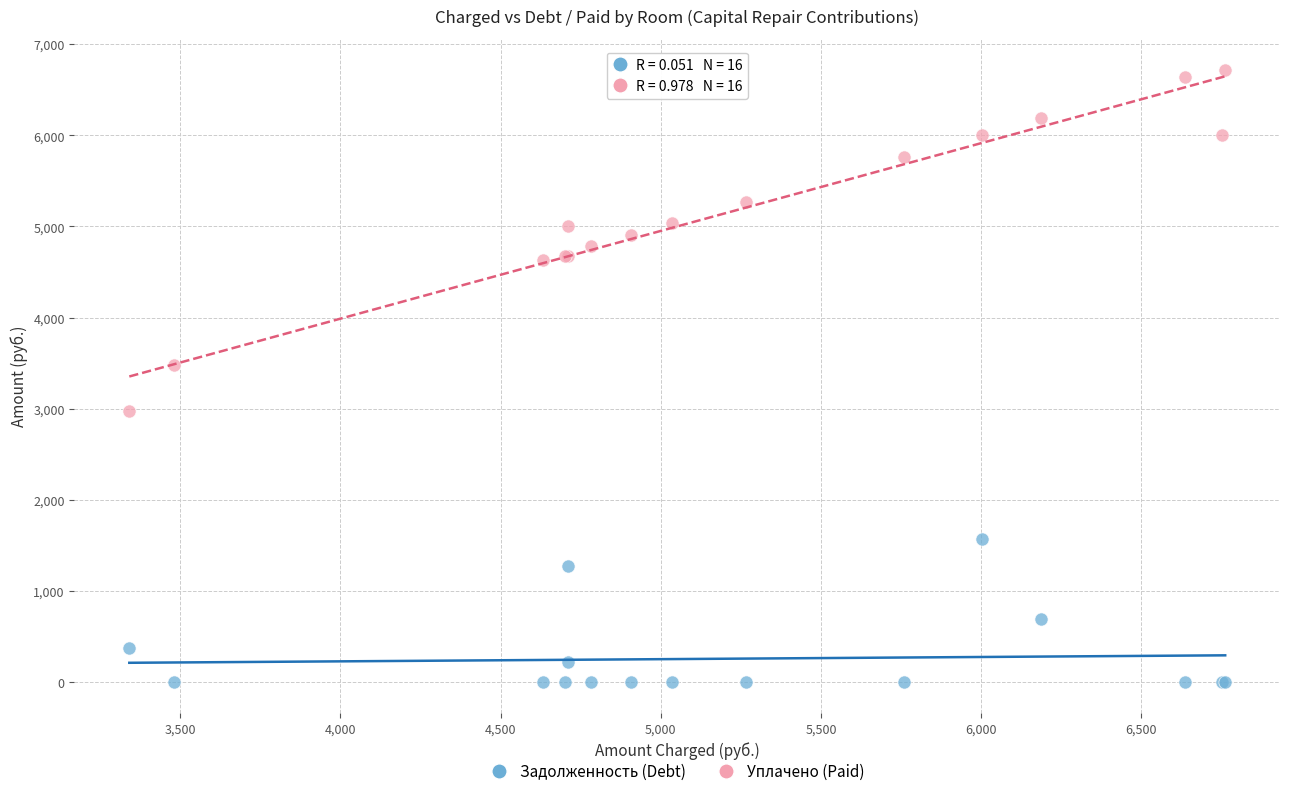

In the Задолженность (Debt) series, what Y value is closest to 783?

687.4